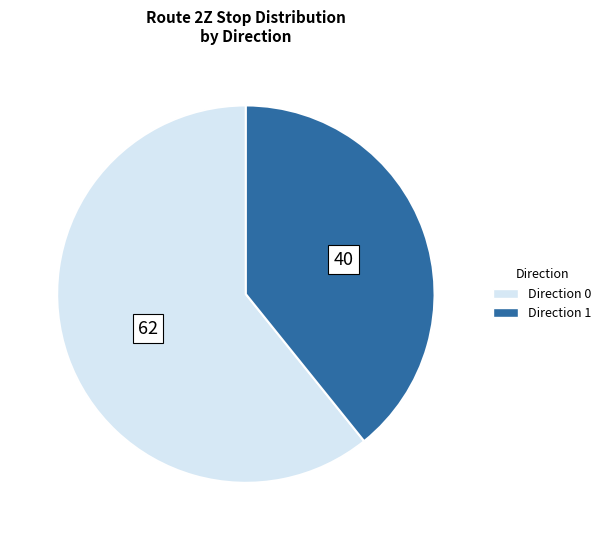

Which has a higher value, Direction 1 or Direction 0?

Direction 0